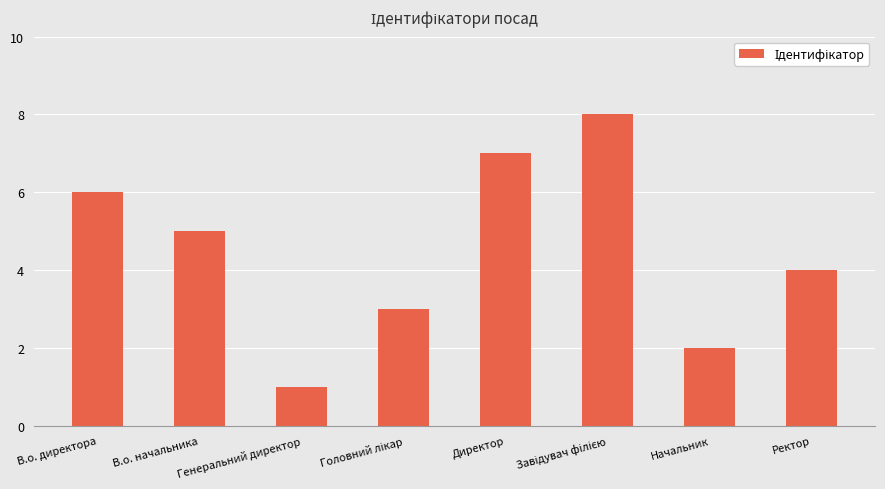

What is the label of the 5th bar from the left?

Директор